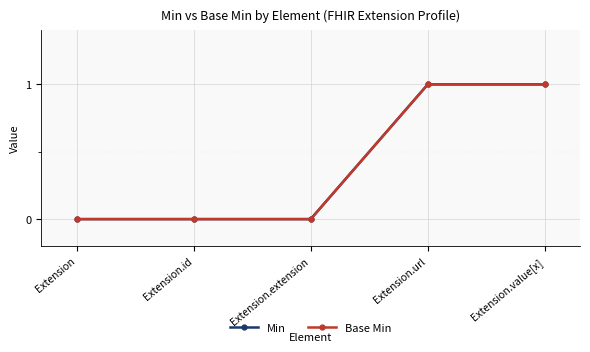

Does the chart have visible grid lines?

Yes